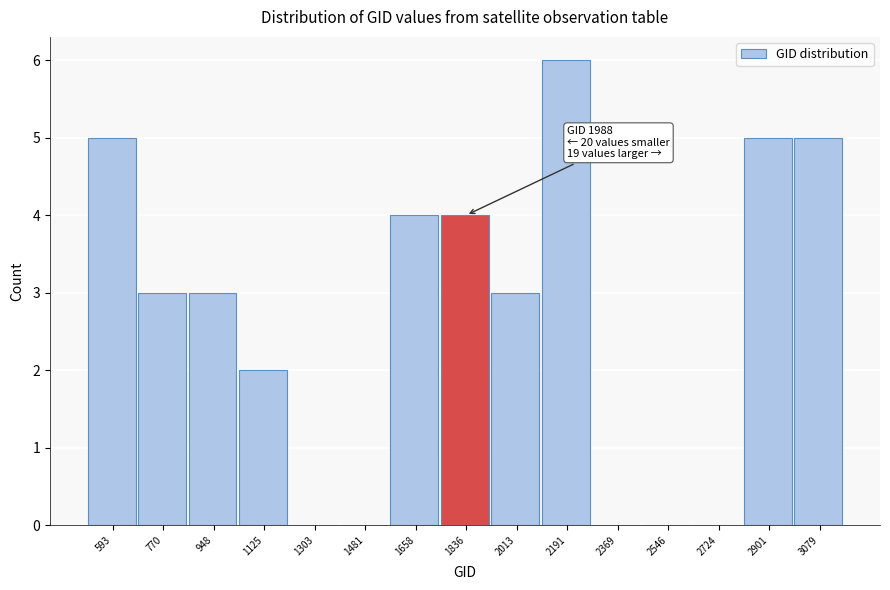

Reading left to right, list all the values displayed in this chart.

593=5	770=3	948=3	1125=2	1303=0	1481=0	1658=4	1836=4	2013=3	2191=6	2369=0	2546=0	2724=0	2901=5	3079=5